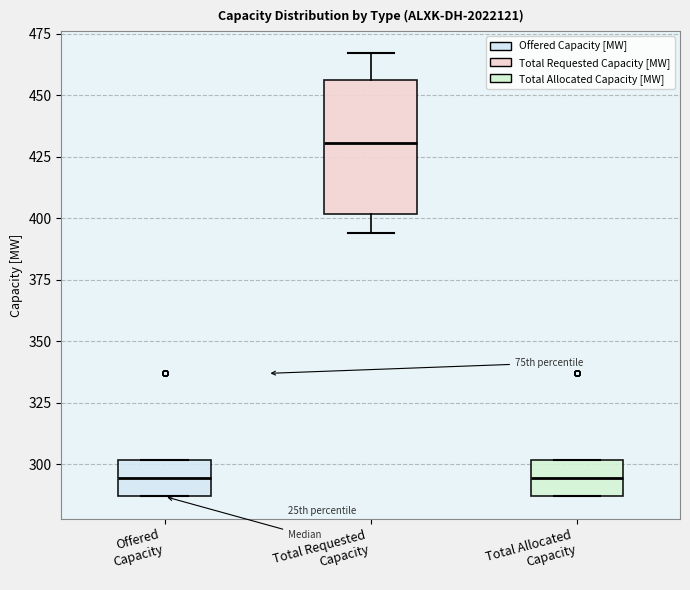

Which box is the tallest, from its lower edge to its upper edge?

Total Requested Capacity